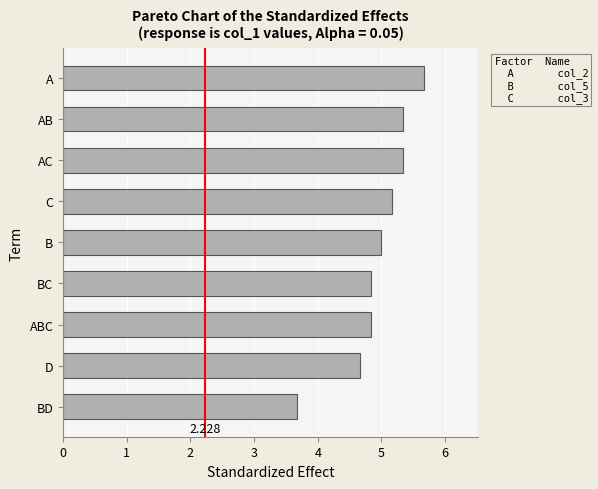

What is the label of the 6th bar from the top?

BC